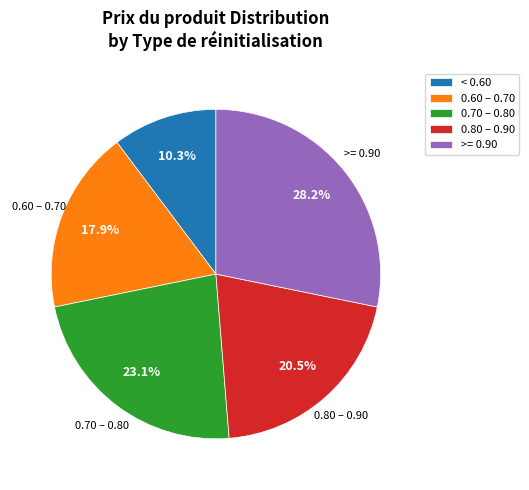

What percentage do >= 0.90 and 0.80 – 0.90 together represent?

48.7%